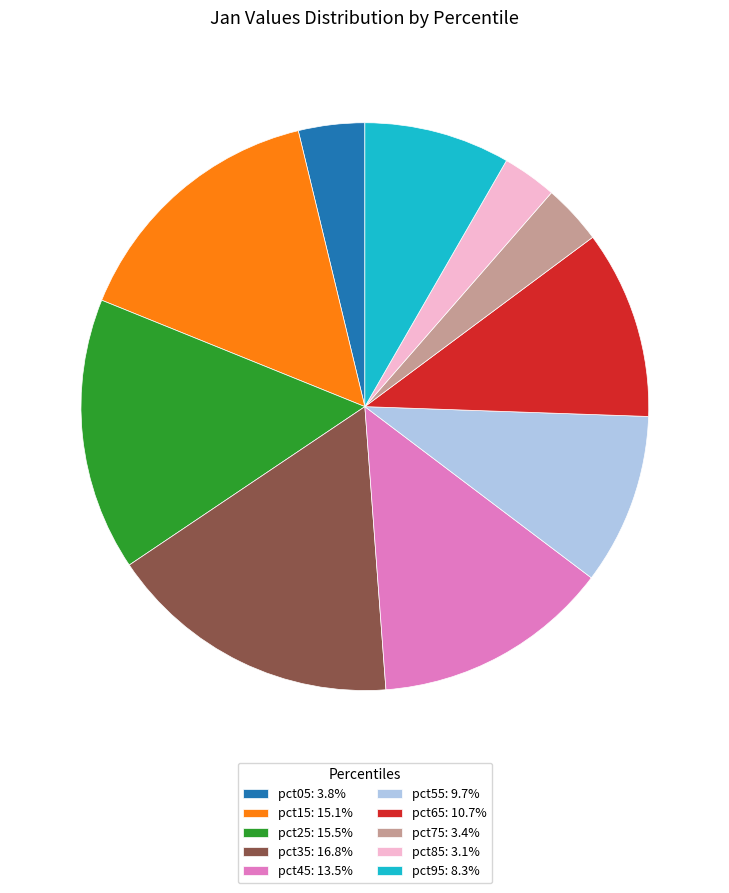

How many slices are in this pie chart?

10